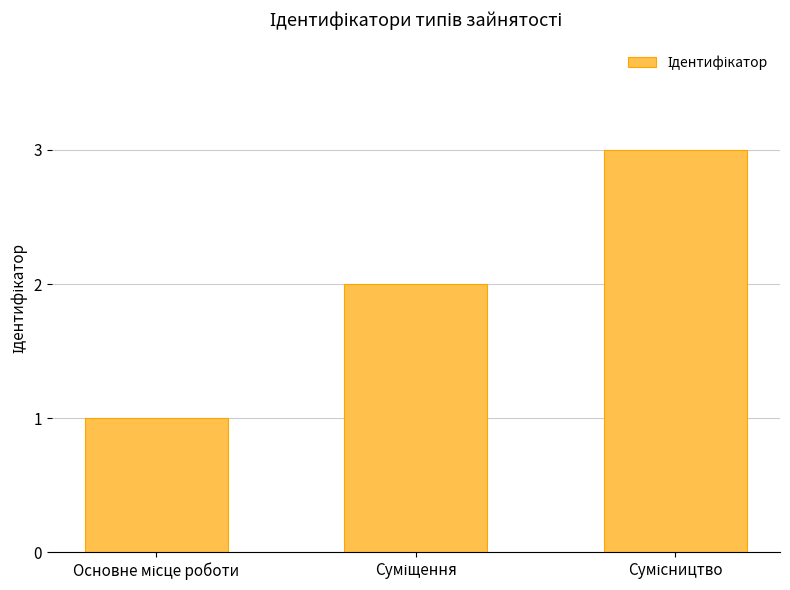

What is the minimum value shown in the chart?

1